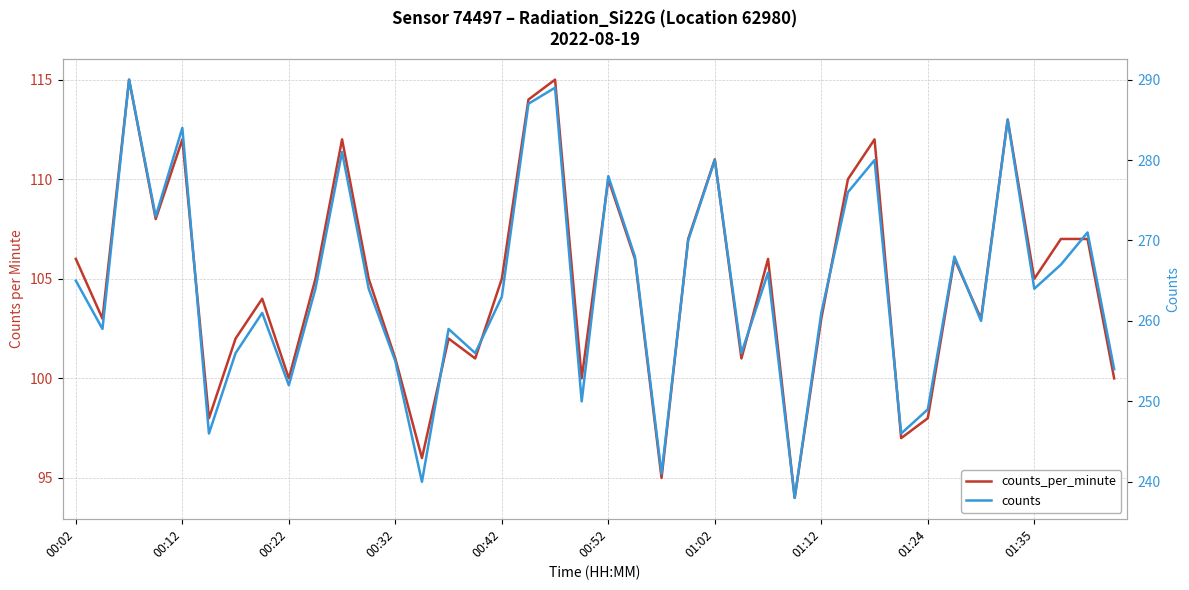

Which series has the largest total across all categories?

counts